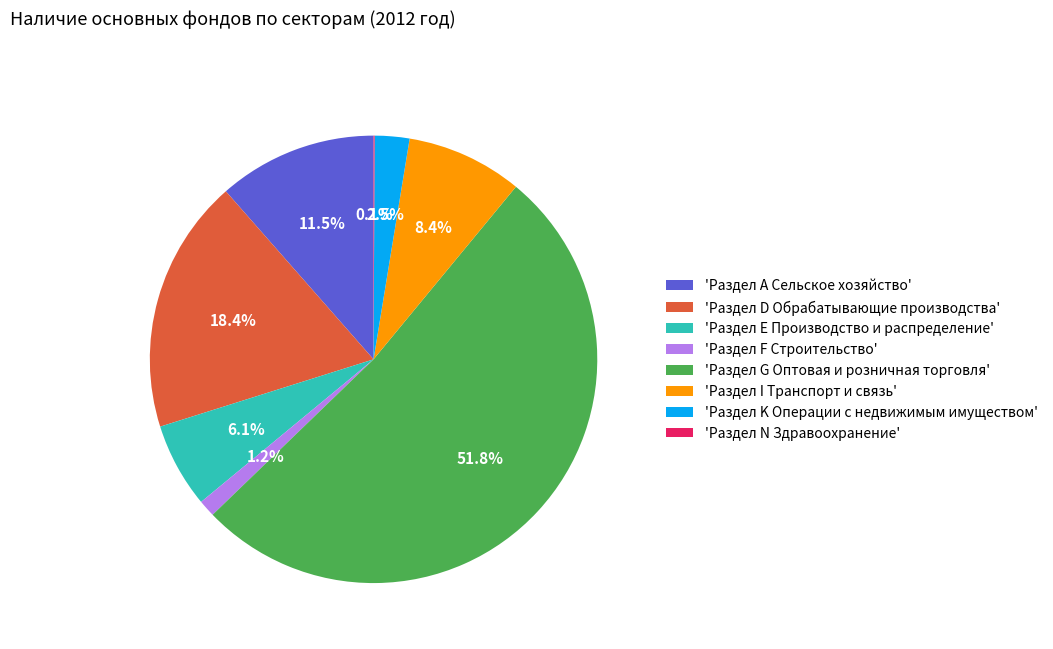

What percentage do 'Раздел D Обрабатывающие производства' and 'Раздел Е Производство и распределение' together represent?

24.5%